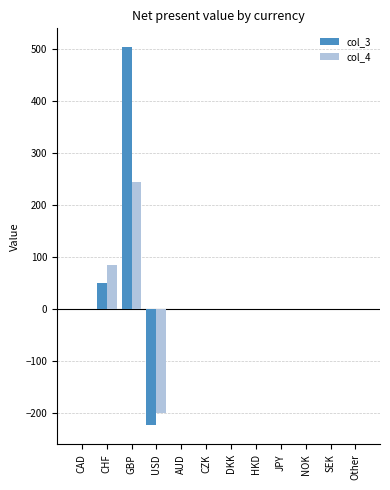

Reading left to right, list all the values displayed in this chart.

col_3: 0.0	49.2	503.8	-224.1	0.0	0.0	0.0	0.0	0.0	0.0	0.0	0.0
col_4: 0.0	85.2	244.6	-199.2	0.0	0.0	0.0	0.0	0.0	0.0	0.0	0.0